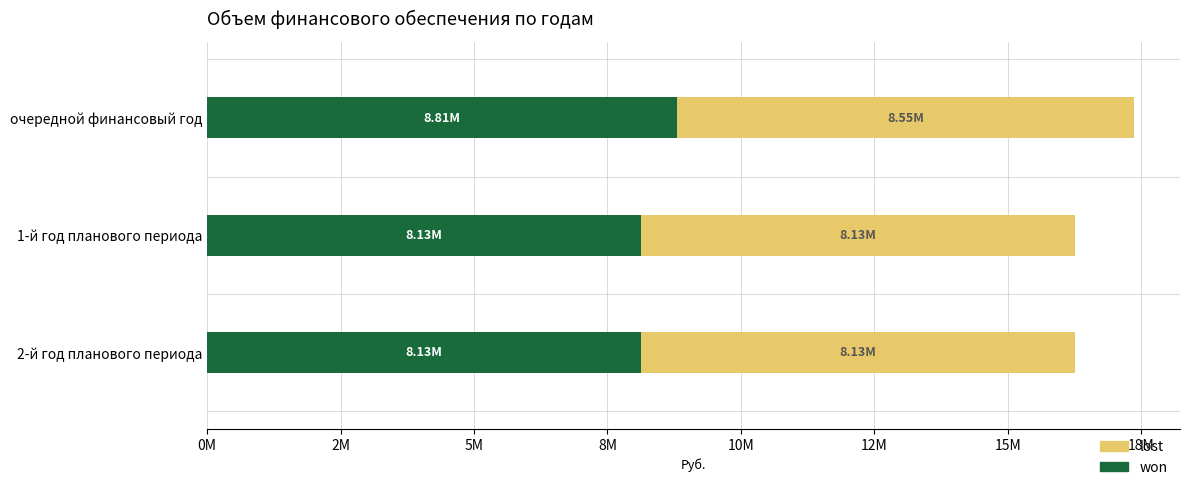

At which category is the sum across all series the highest?

очередной финансовый год